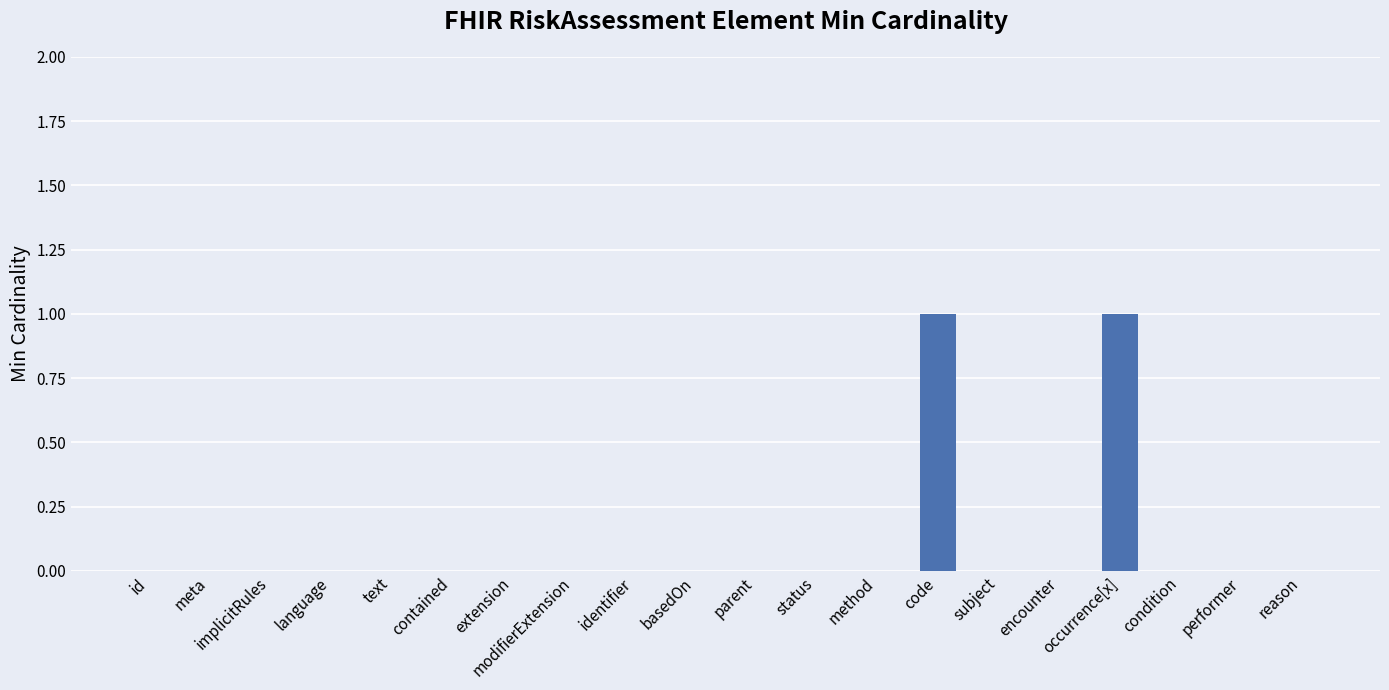

True or false: the data shows 0 at modifierExtension.

True